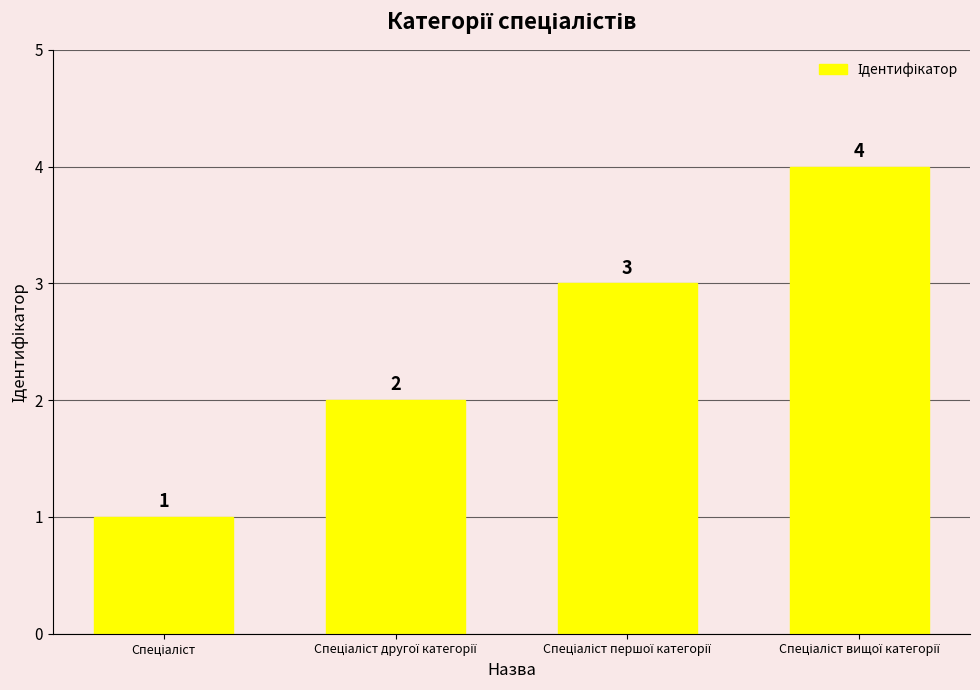

What is the value of the 1st bar from the left?

1